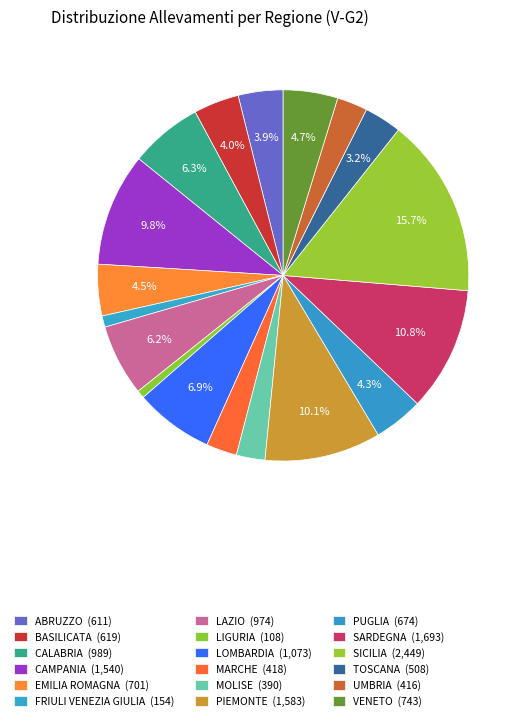

What percentage is NOT represented by MARCHE?

97.3%